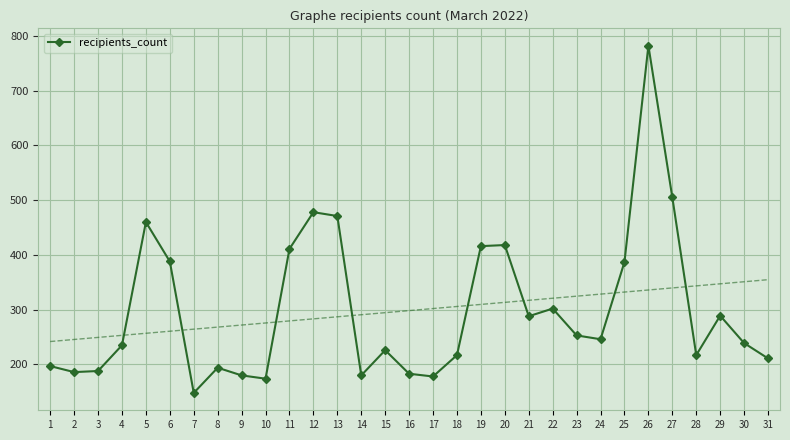

At which category does the data reach its first local peak?

5